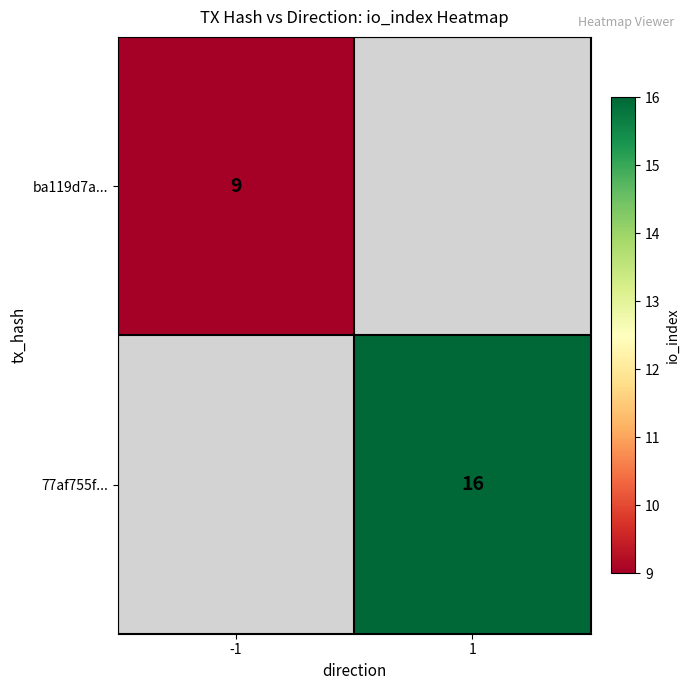

The 77af755f... series shows 25 at 1. True or false?

False